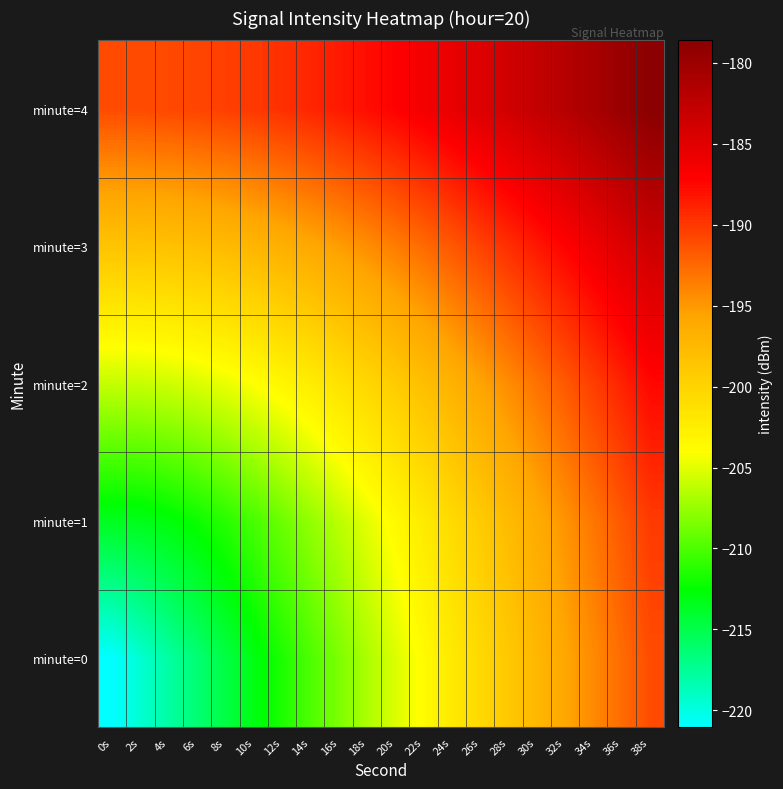

At which category is the sum across all series the highest?

38s